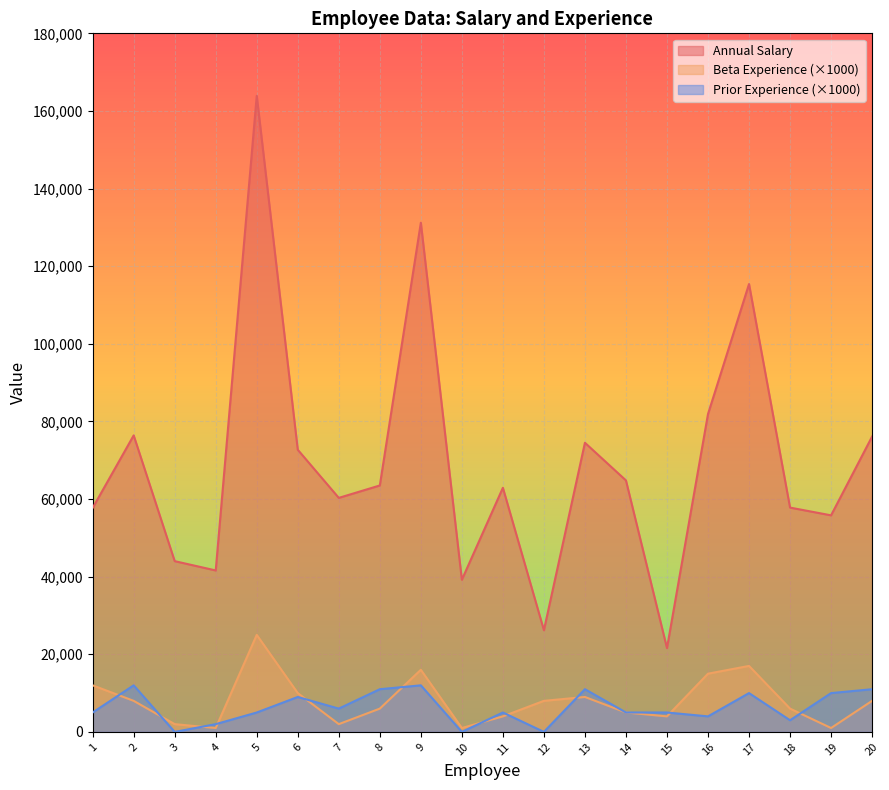

Which series has the largest total across all categories?

Annual Salary